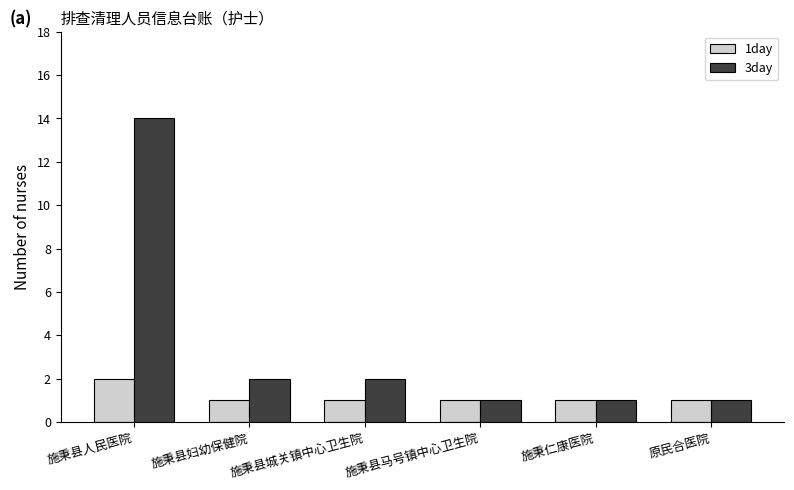

What is the value of the 1day bar at the 3rd from the left?

1